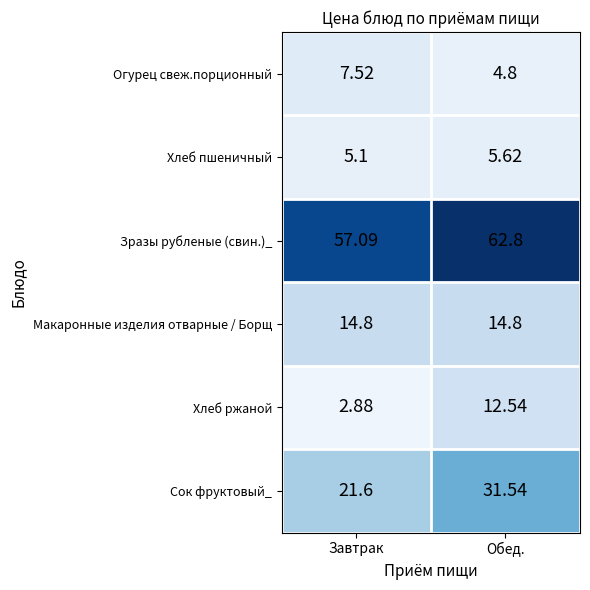

Between Завтрак and Обед., which series saw the biggest shift?

Сок фруктовый_